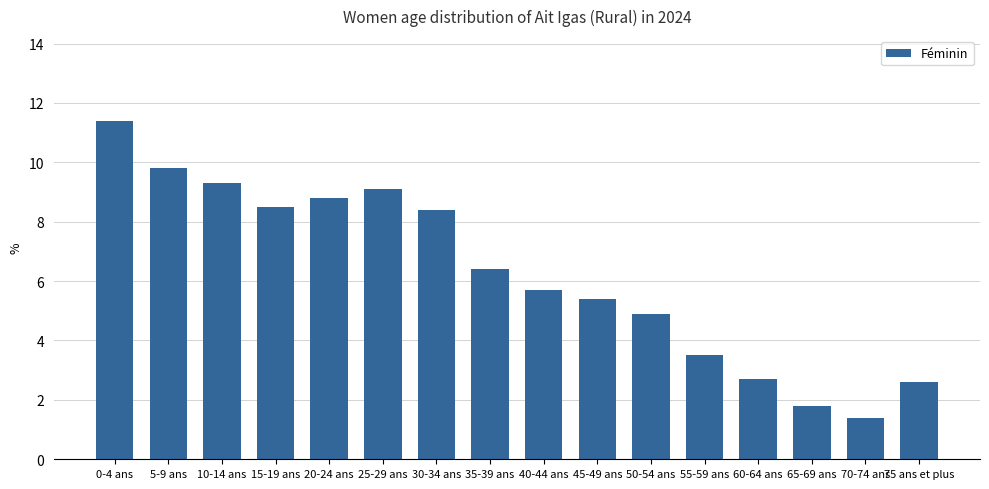

Read the value at 15-19 ans.

8.5